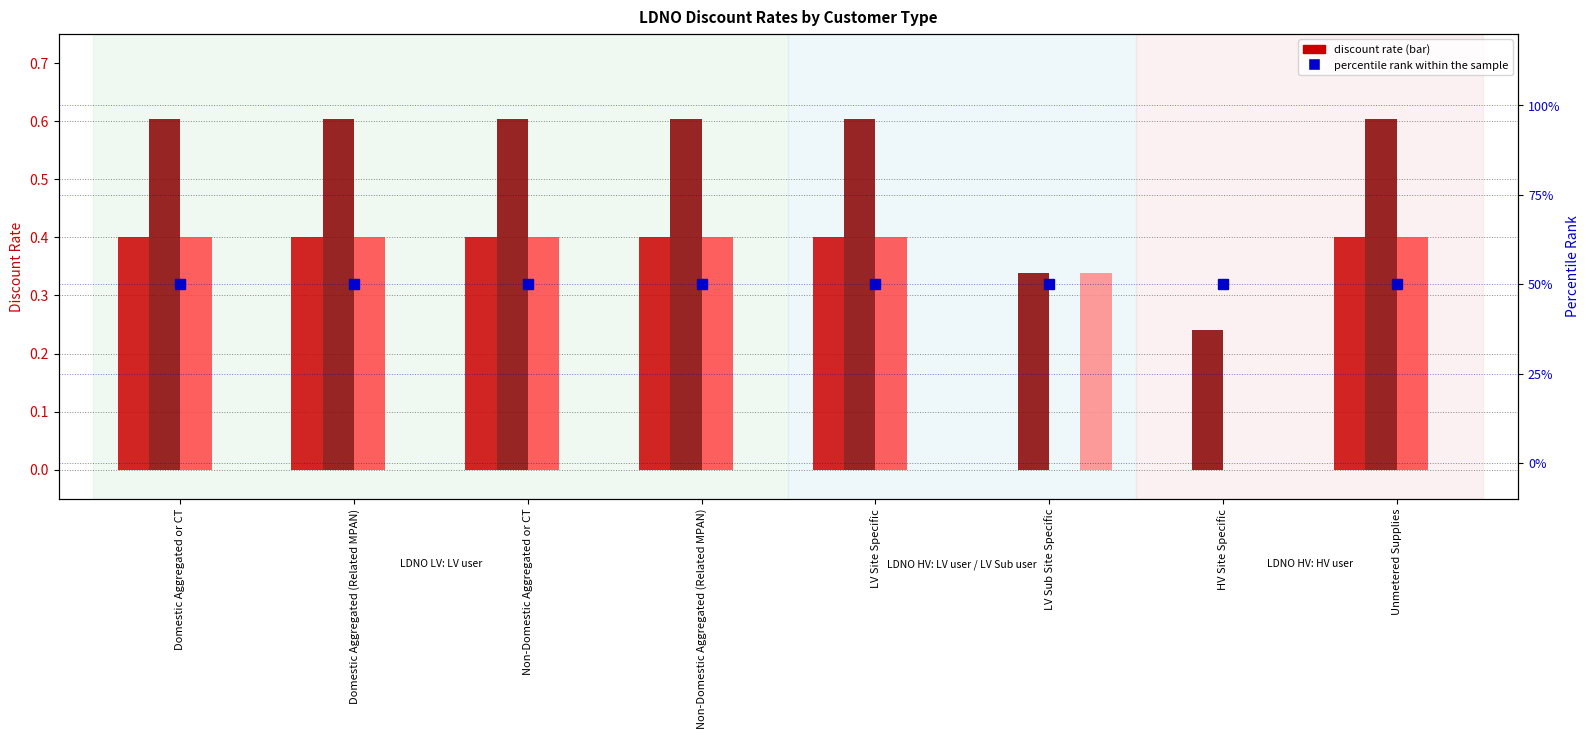

Rank the series at HV Site Specific from highest to lowest value.

percentile rank within the sample, HV Site Specific, LV Site Specific, Non-Domestic Aggregated or CT, LV Sub Site Specific